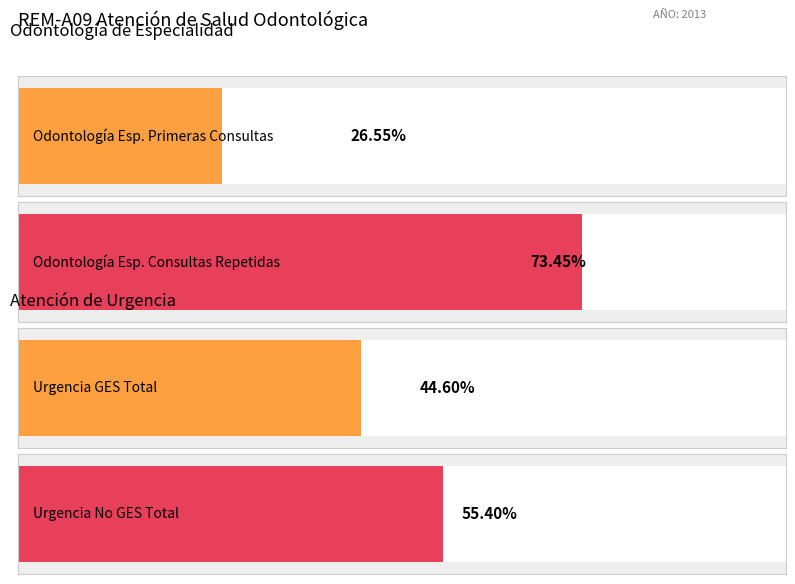

The Consultas Repetidas series shows 3568 at Urgencia GES. True or false?

False